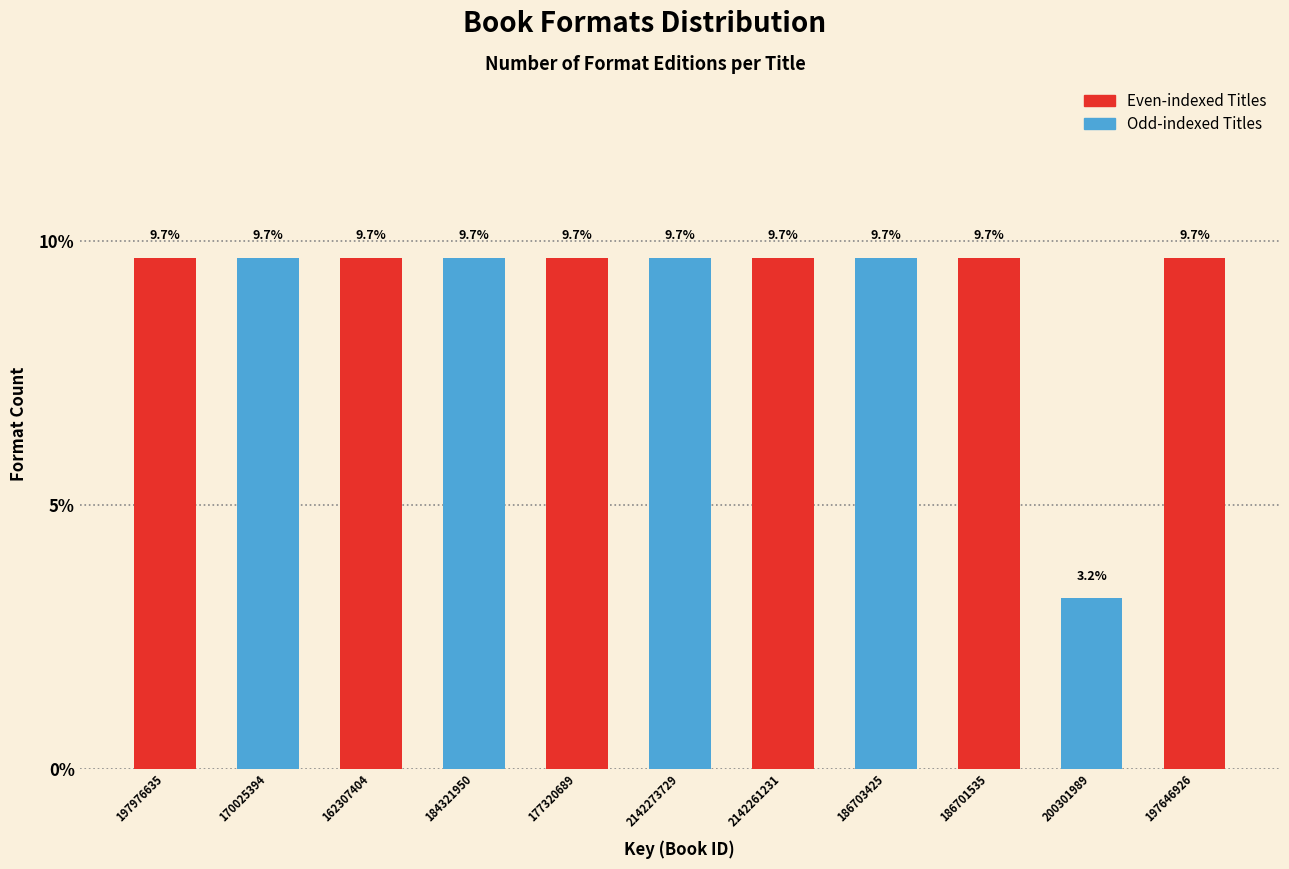

Reading right to left, transcribe all the data shown in this chart.

9.7	3.2	9.7	9.7	9.7	9.7	9.7	9.7	9.7	9.7	9.7